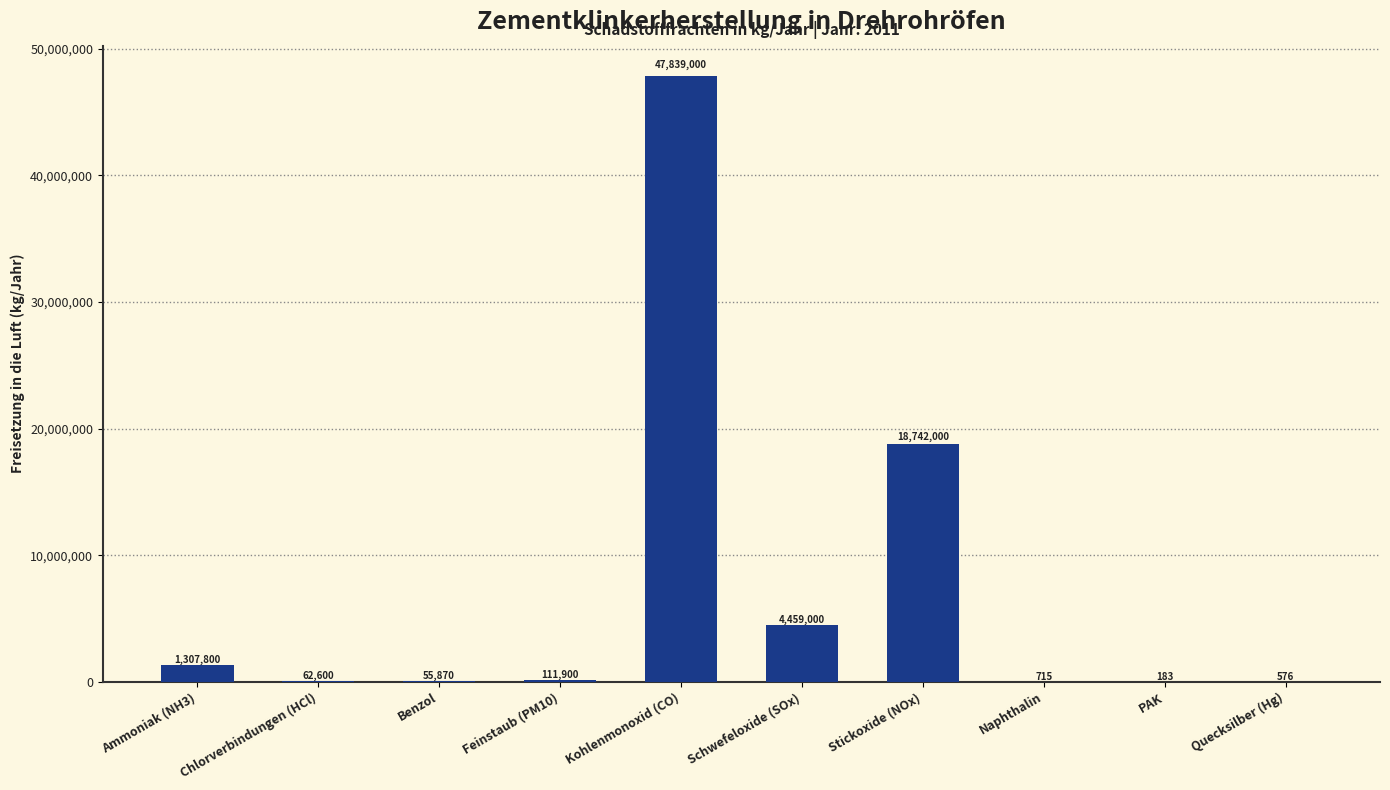

Read the value at Ammoniak (NH3), to the nearest 50.

1307800